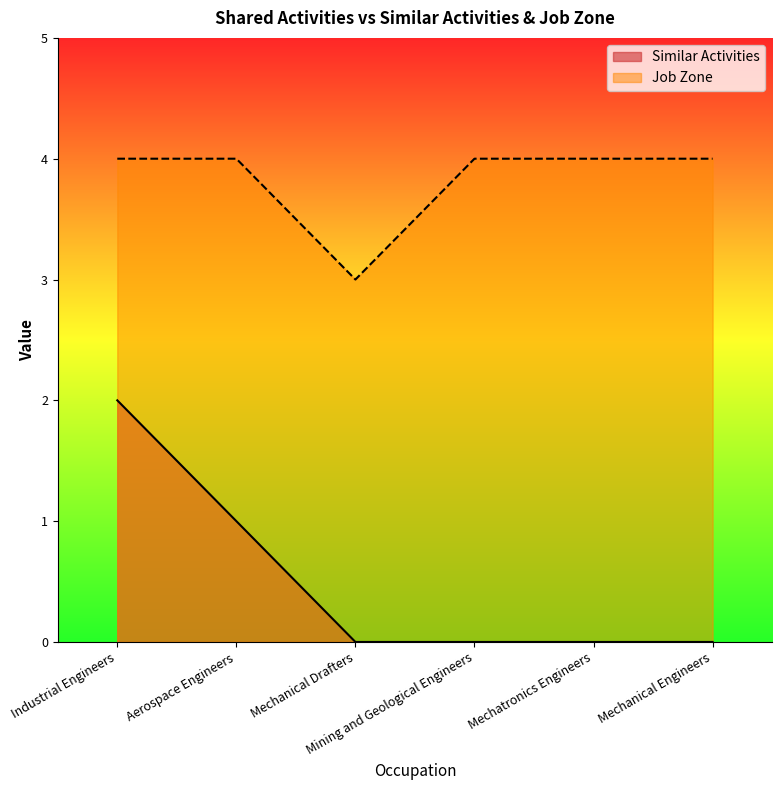

Which label corresponds to the largest value in the chart?

Industrial Engineers